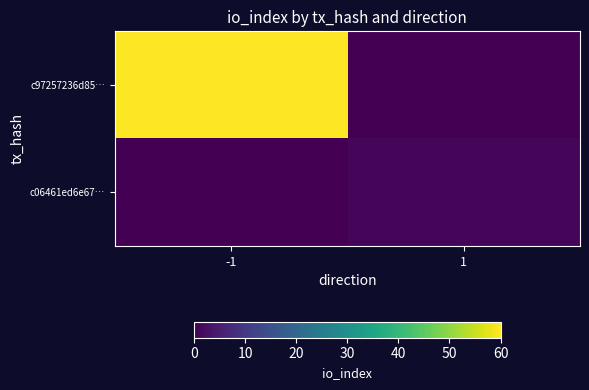

At which category is the sum across all series the highest?

-1